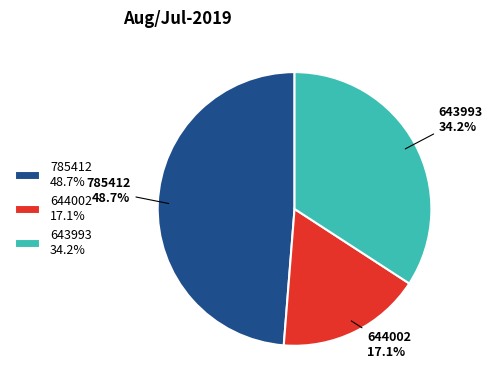

Between 643993 and 785412, which is larger?

785412